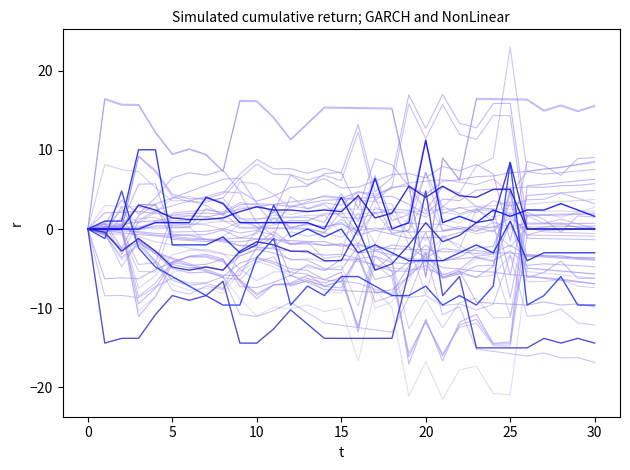

Does the chart have visible grid lines?

No